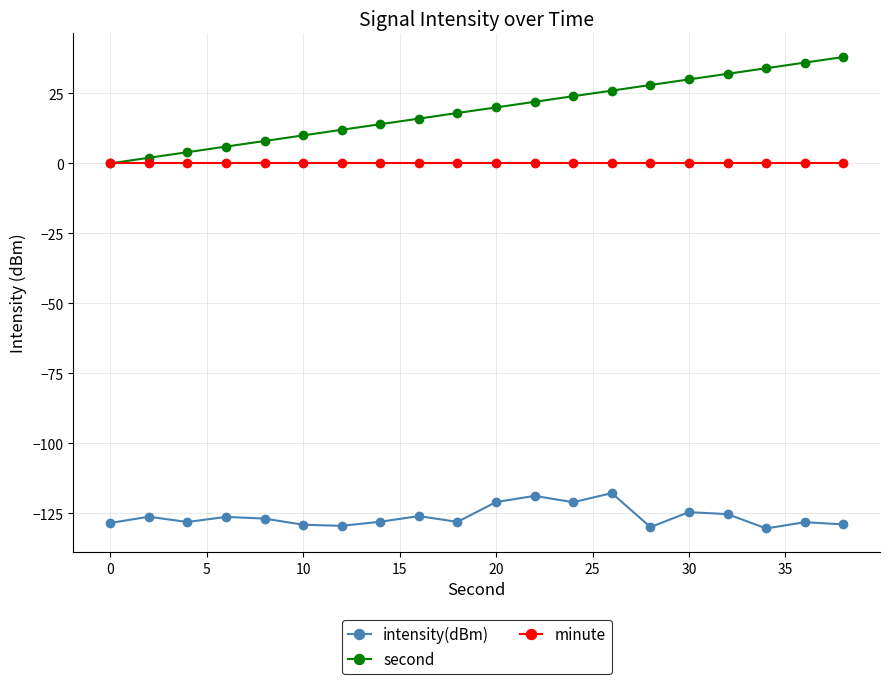

What is the minimum value shown in the chart?

-130.4